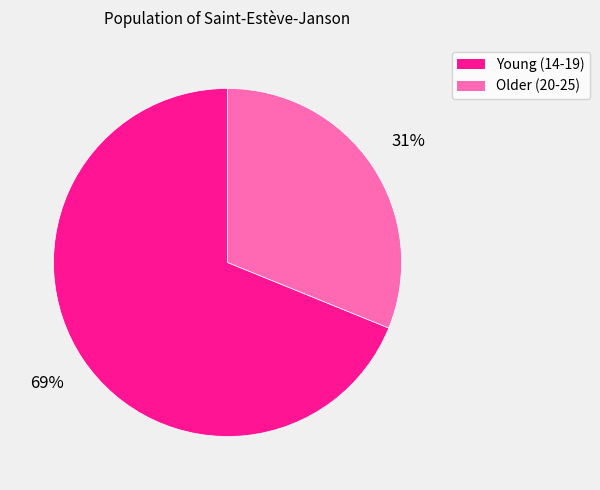

What is the smallest slice in the pie chart?

Older (20-25)